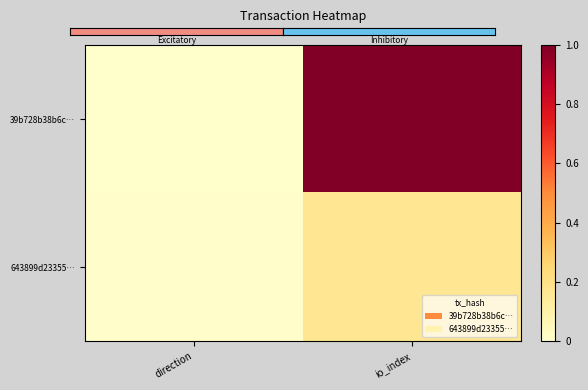

At which category is the sum across all series the highest?

io_index